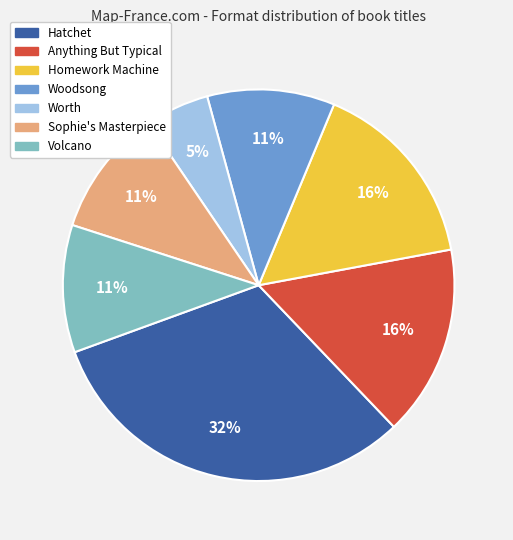

Between Sophie's Masterpiece and Anything But Typical, which is larger?

Anything But Typical